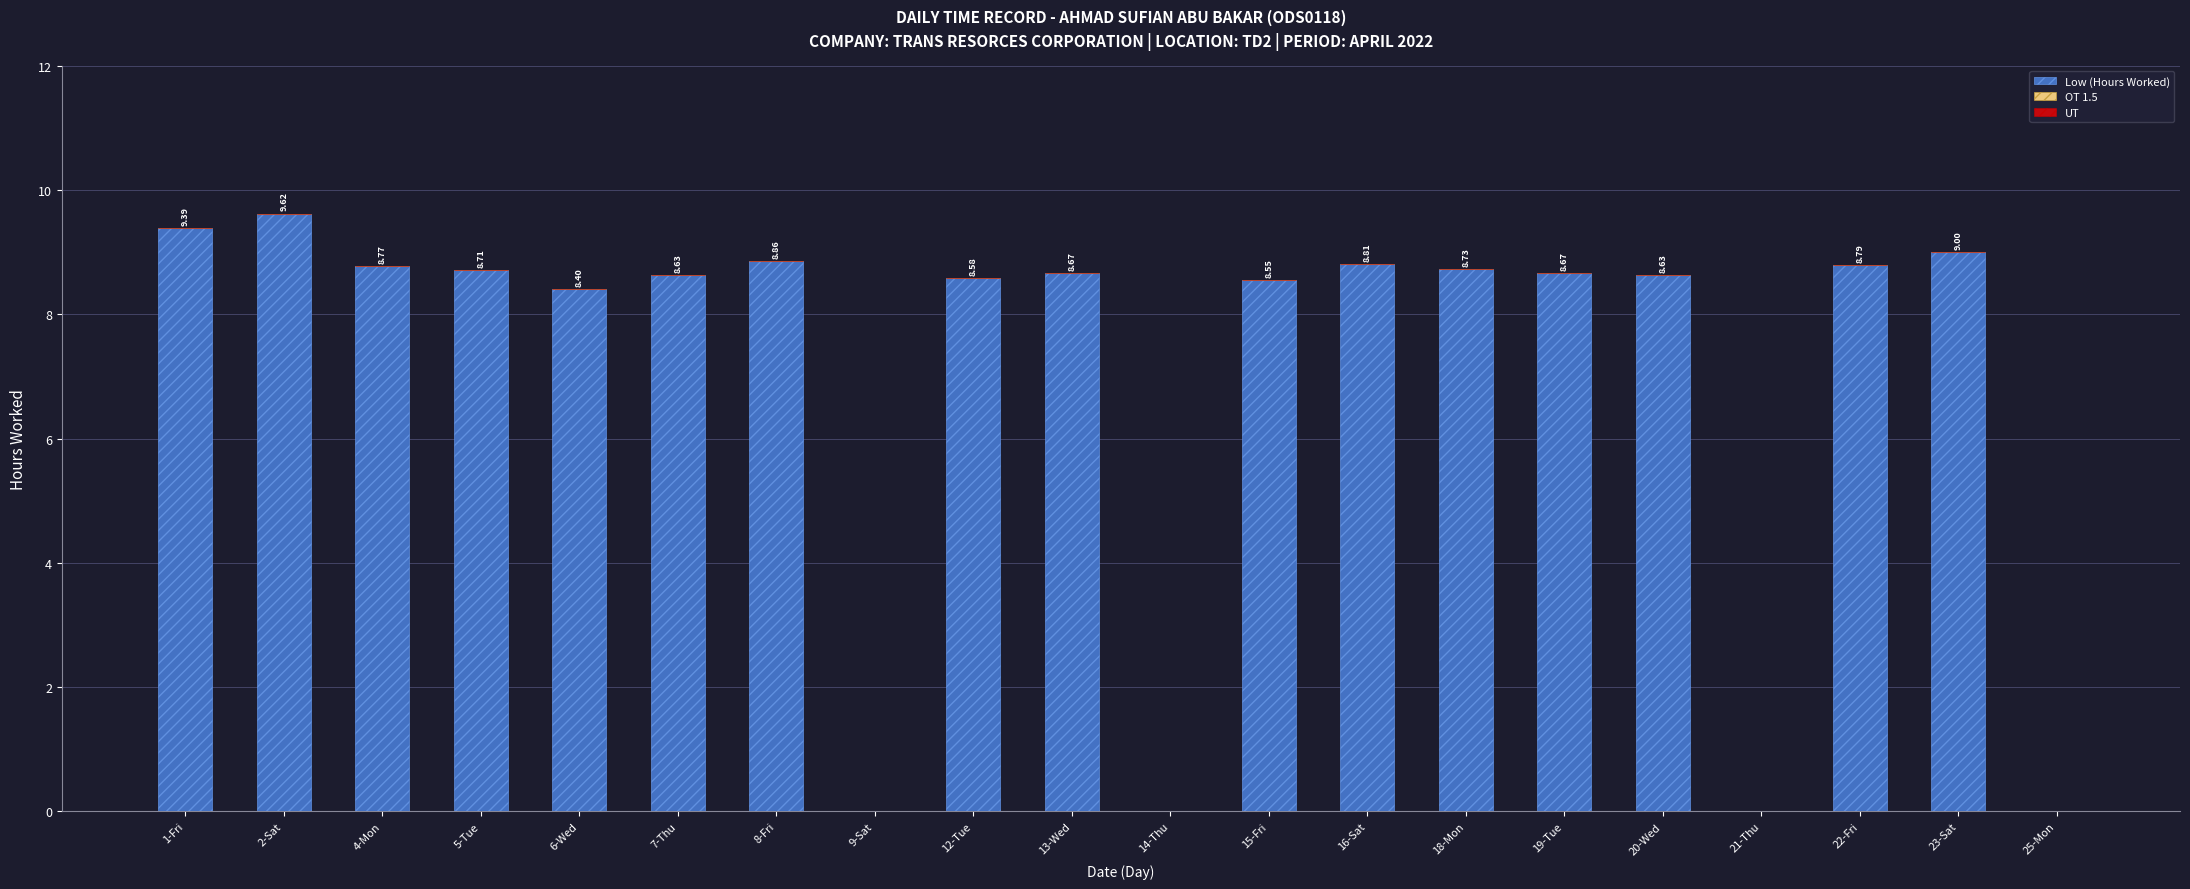

Are the bars horizontal?

No